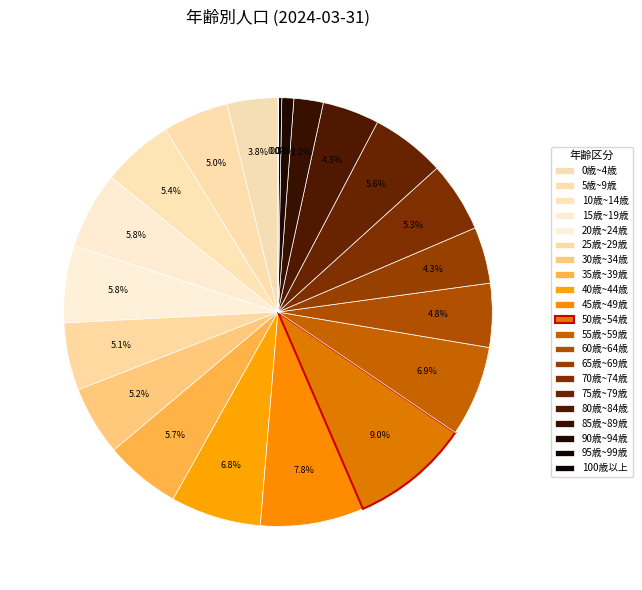

Do 45歳~49歳 and 50歳~54歳 together represent more than half of the pie?

No